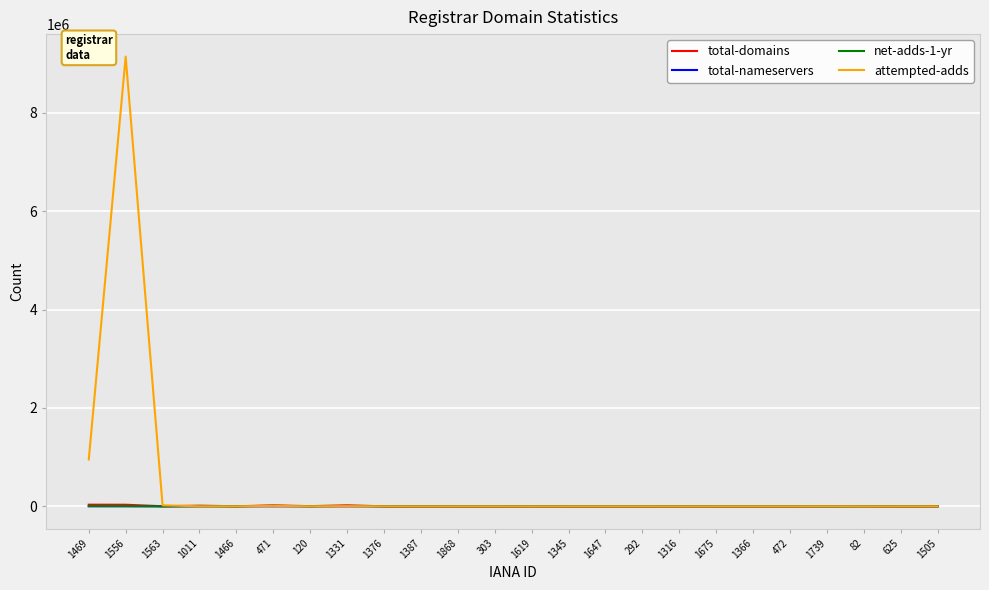

At which category is the sum across all series the highest?

1556